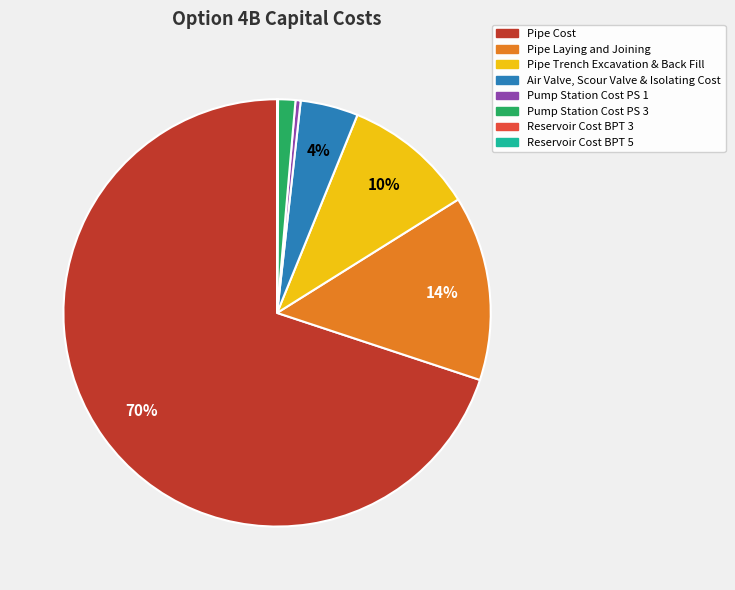

True or false: Pump Station Cost PS 1 accounts for 0% of the total.

True